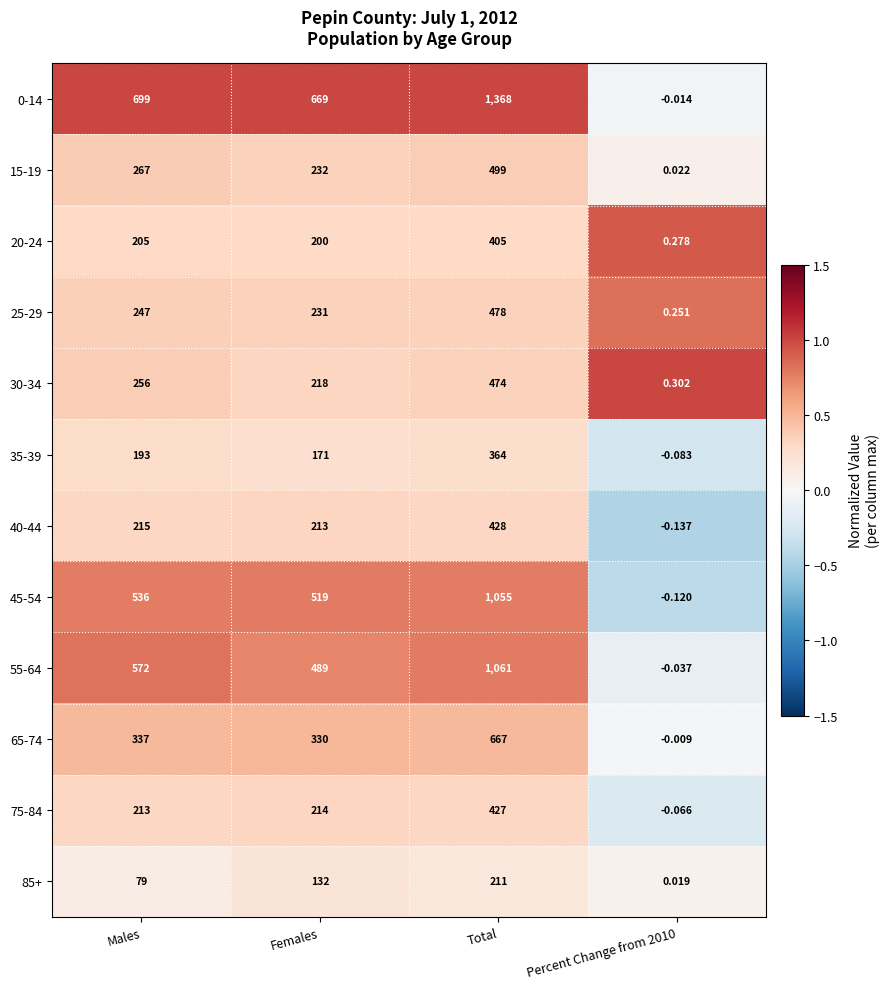

What is the difference between the highest and lowest values at Percent Change from 2010?

0.4